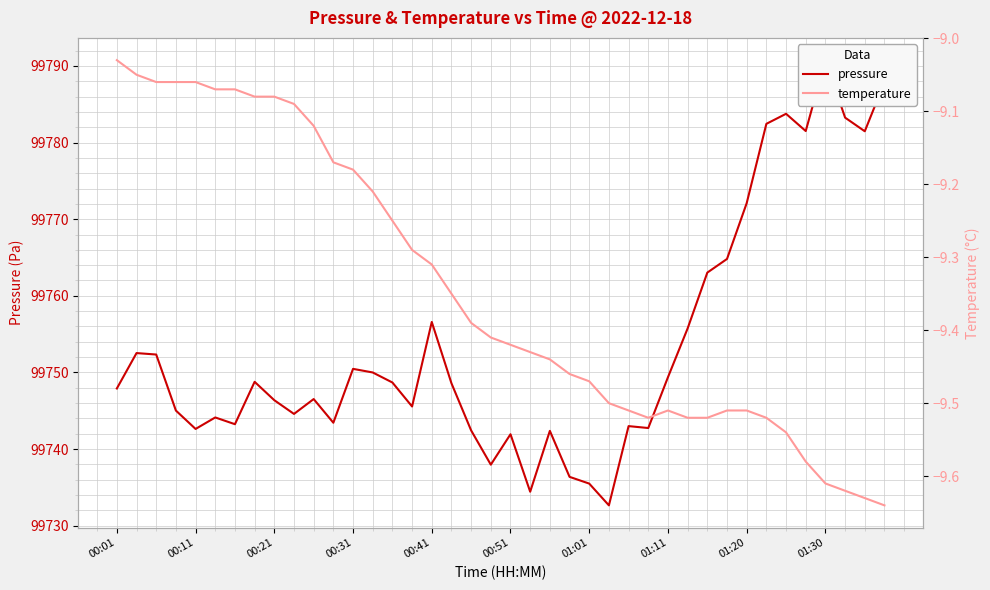

What are all the series names shown in the legend?

pressure, temperature